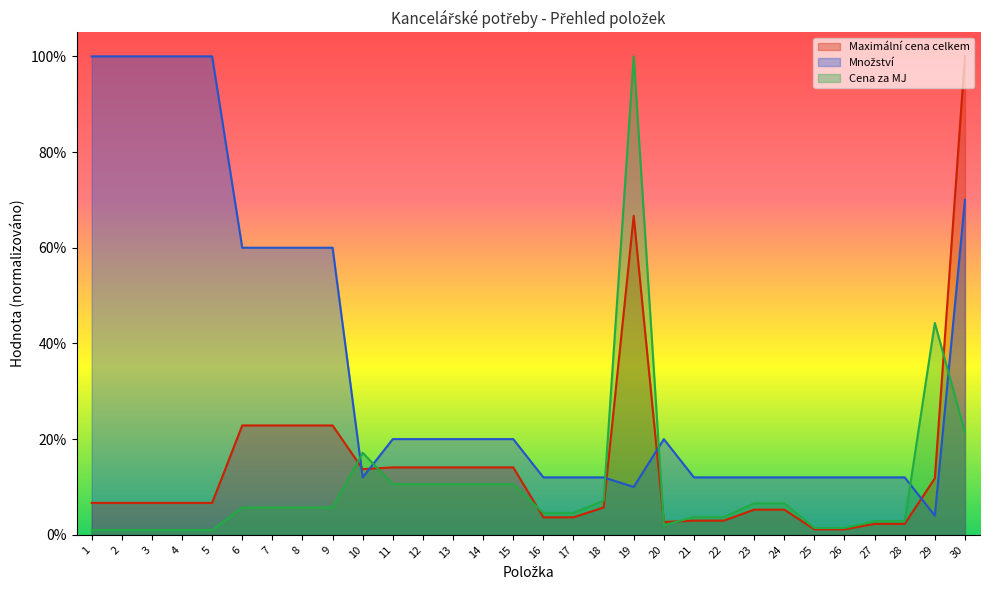

The value of Množství at 21 is 0.2. True or false?

False